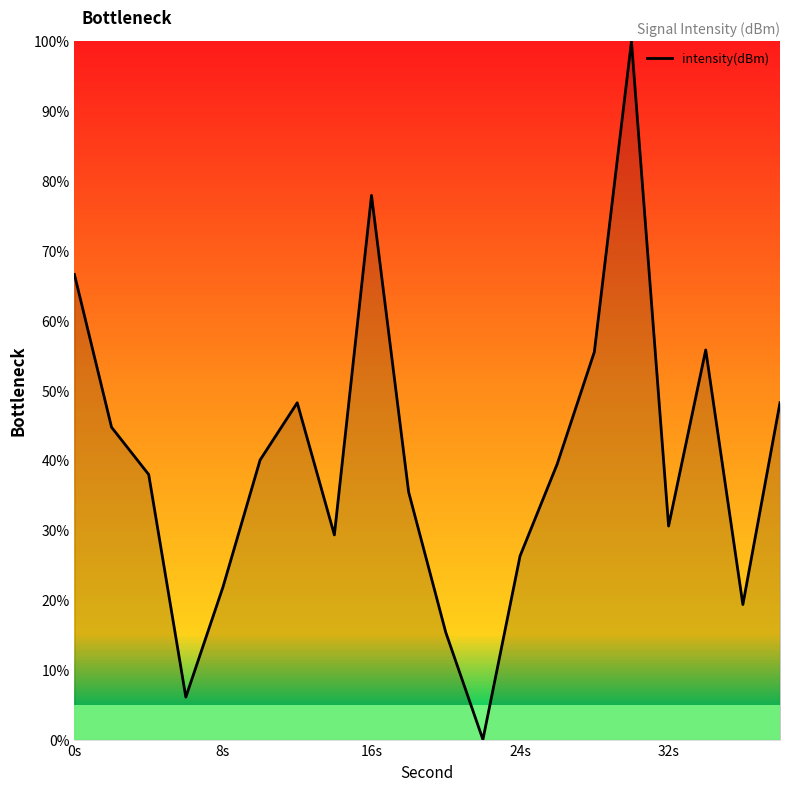

What is the difference between the maximum and minimum values?

100.0